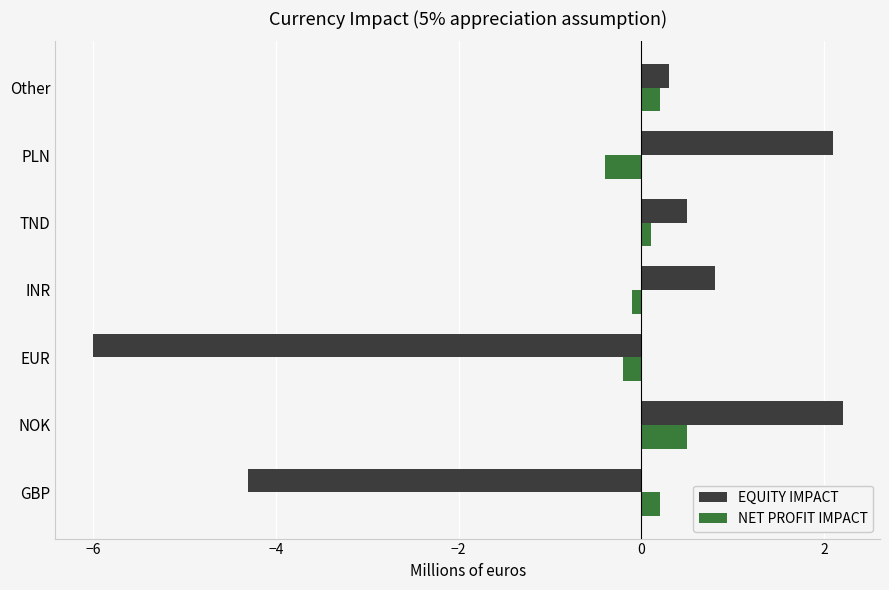

Rank the series at NOK from highest to lowest value.

EQUITY IMPACT, NET PROFIT IMPACT